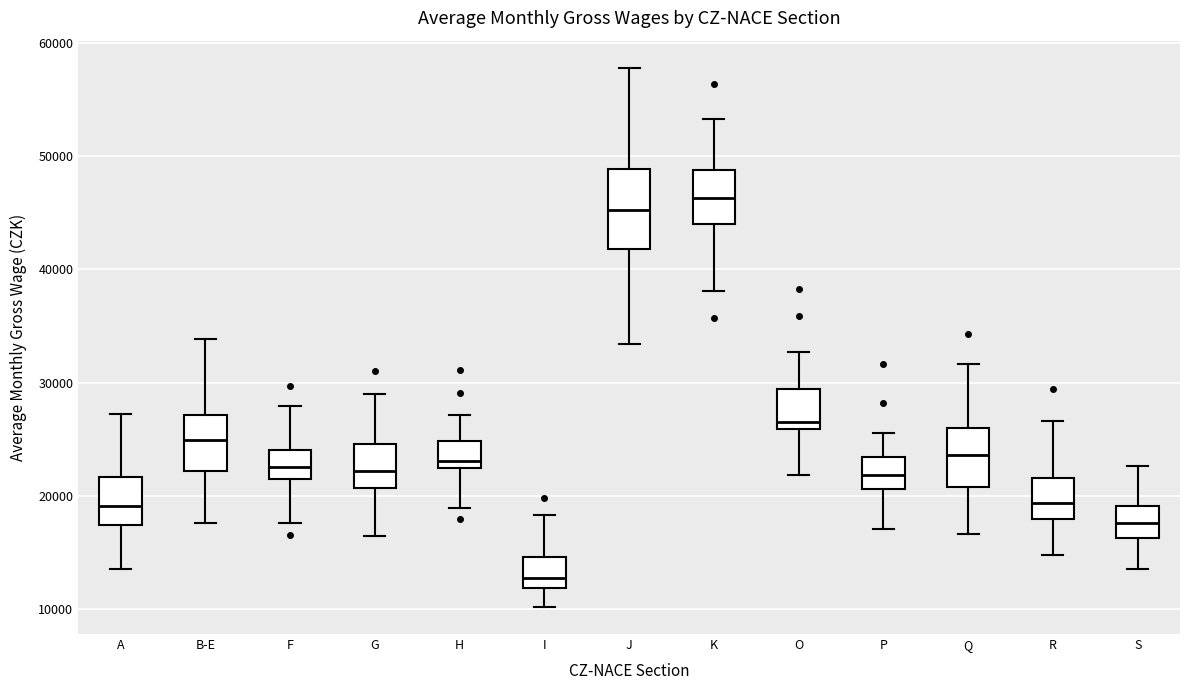

Which box has the highest median line?

K